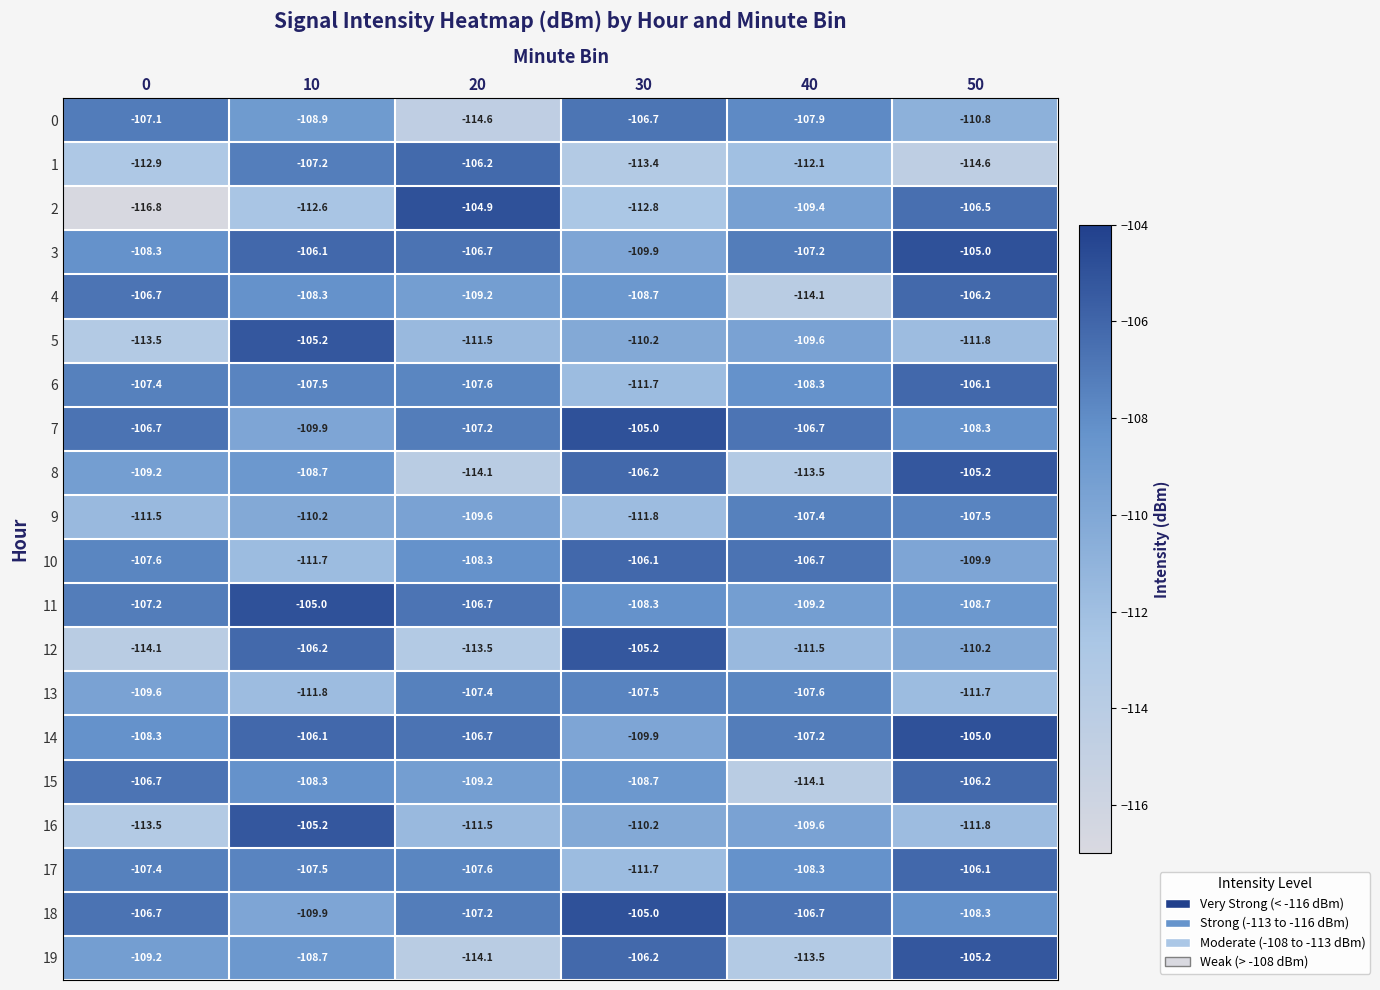

What is the sum of the 10 values at 30 and 0?

-213.7